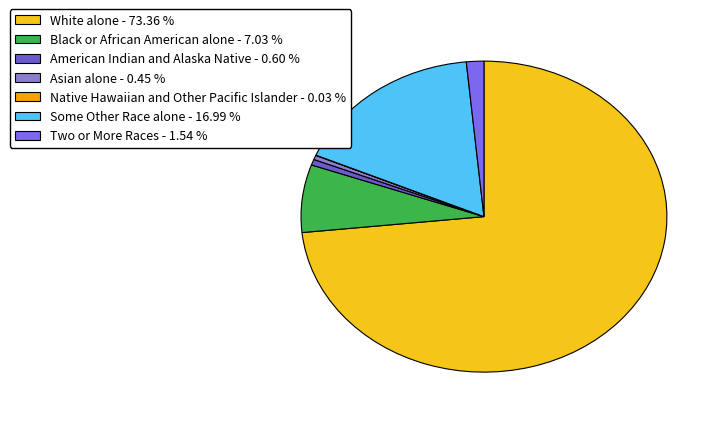

To the nearest percent, what portion does American Indian and Alaska Native represent?

1%